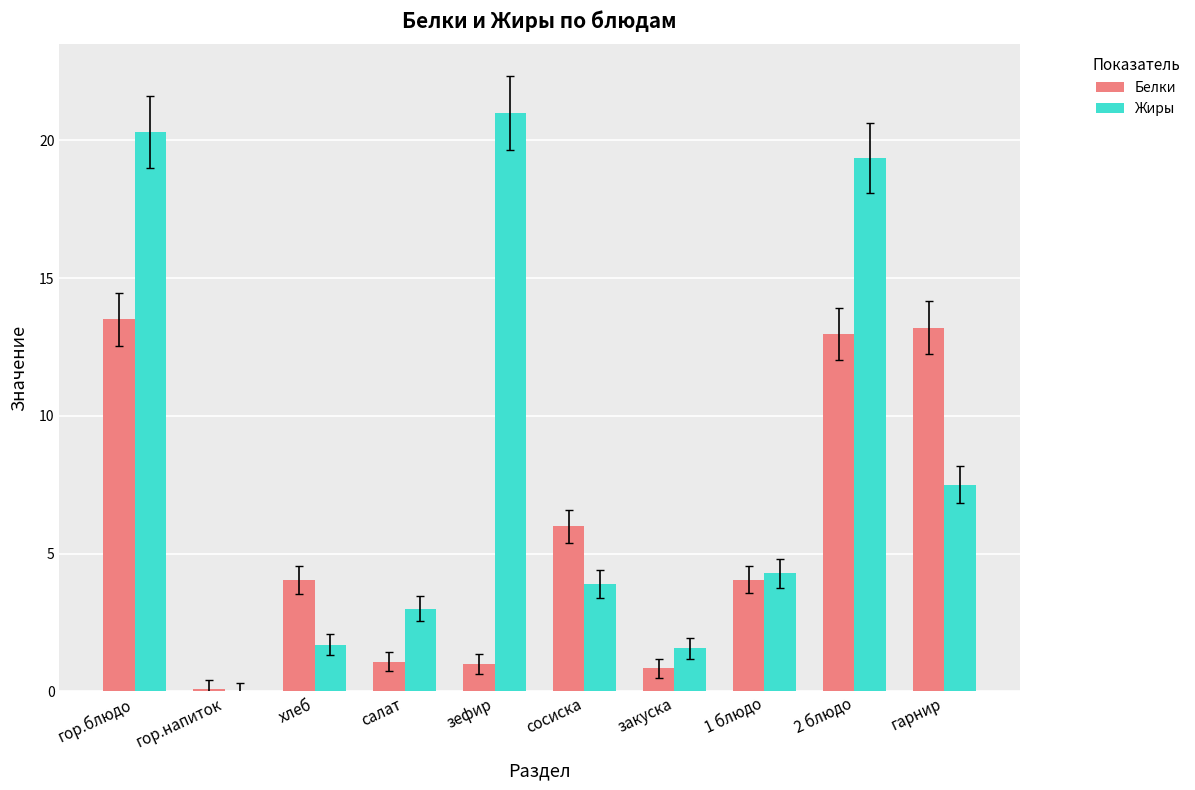

Is the value of Белки at закуска greater than the value of Жиры at 1 блюдо?

No